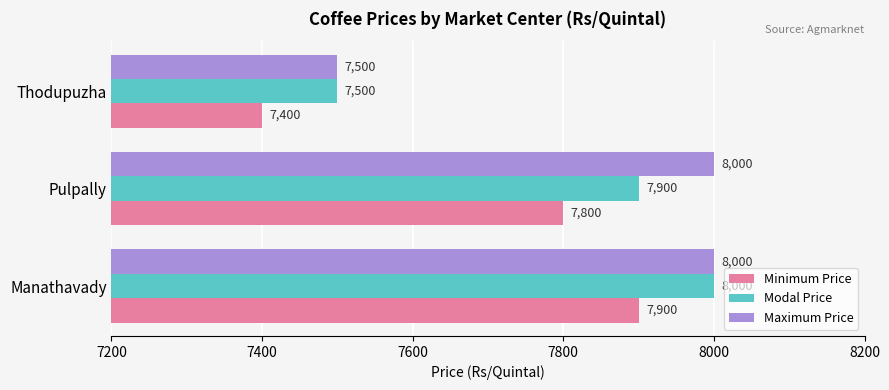

What is the sum of all Modal Price values?

23400